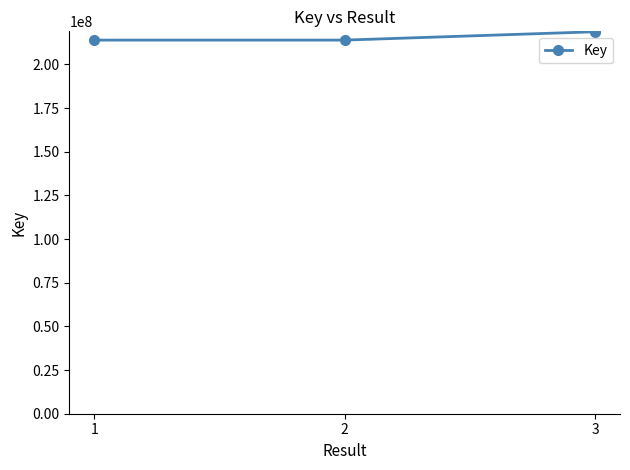

The chart shows a value of 378389229 at 3. True or false?

False